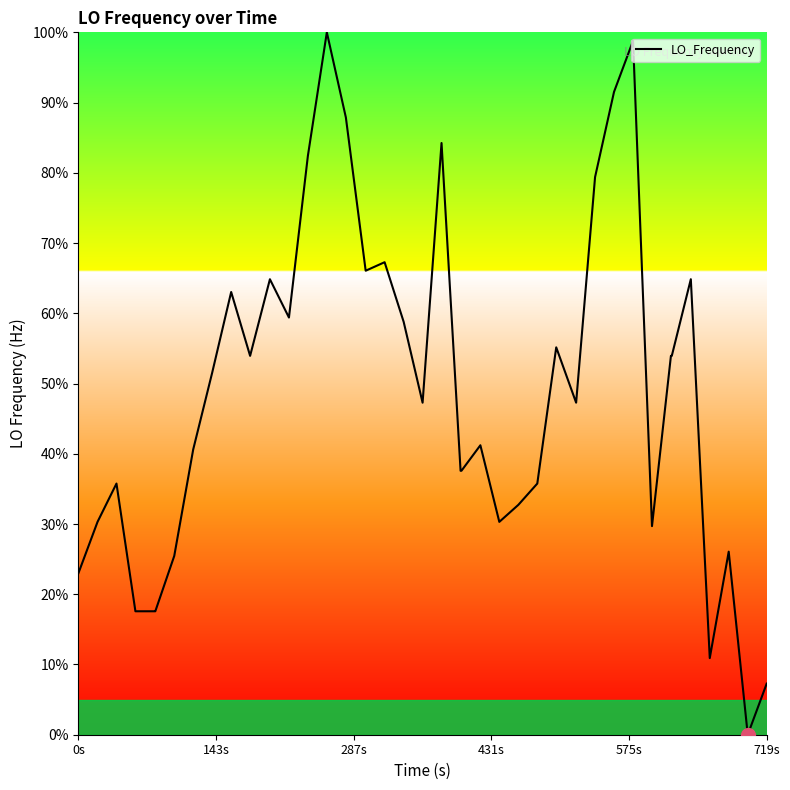

What is the greatest value displayed?

100.0